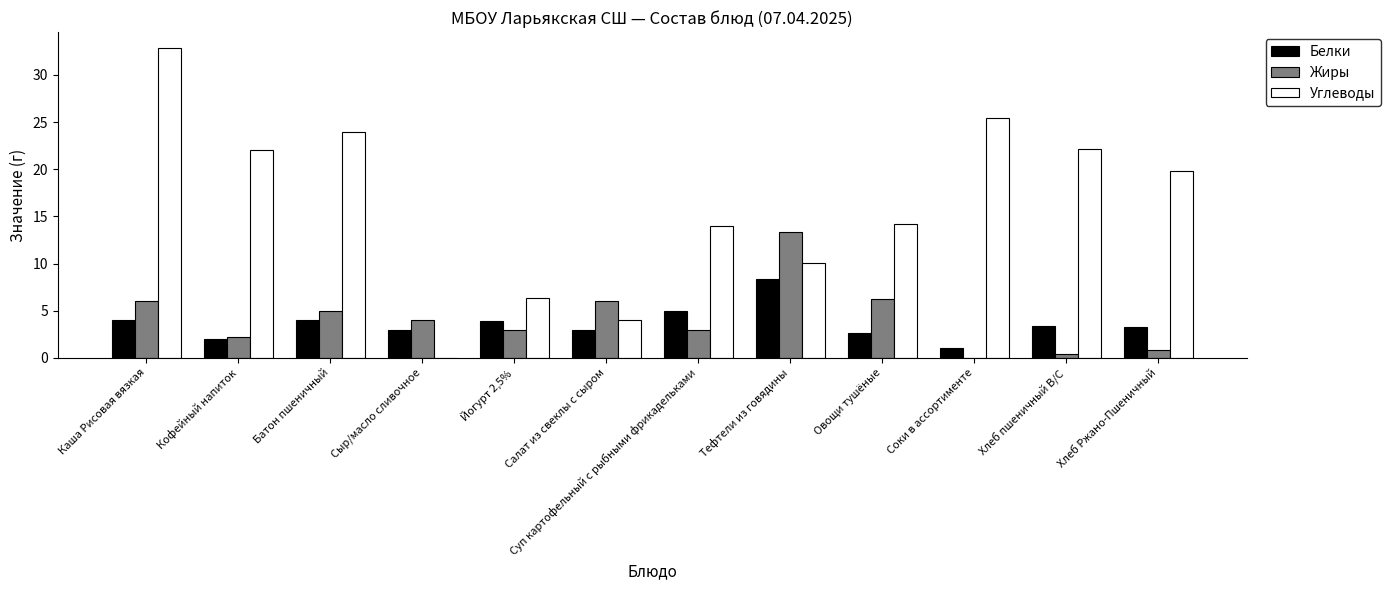

At which label does Жиры first exceed 4?

Каша Рисовая вязкая